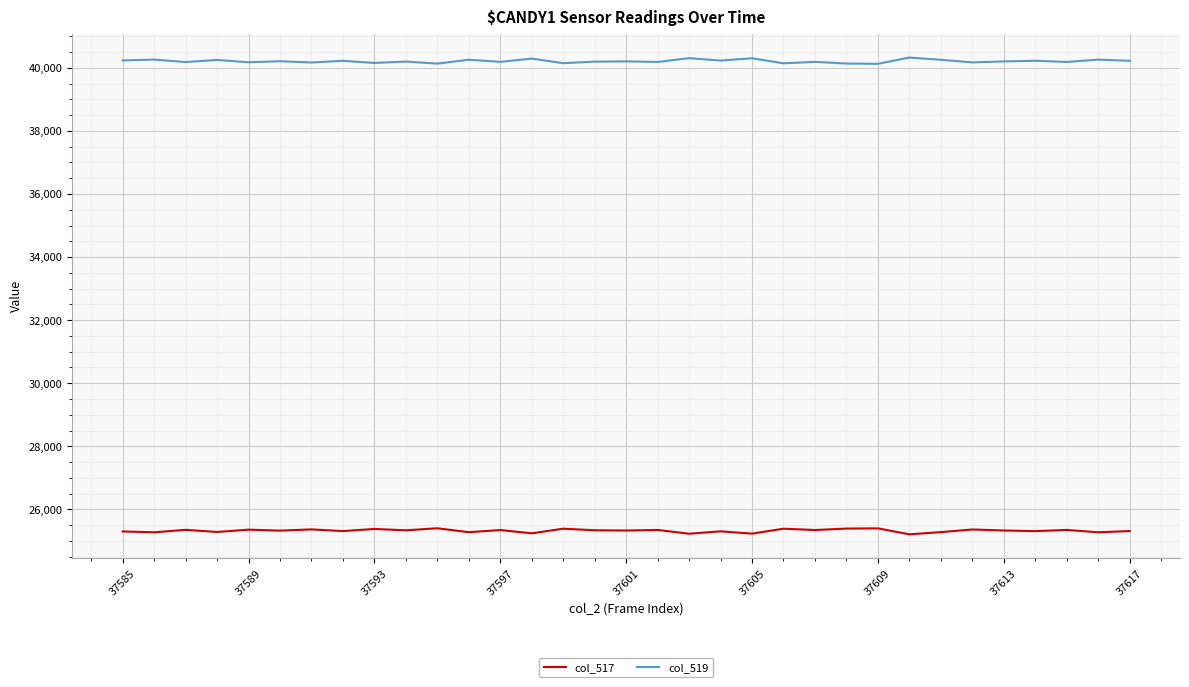

What is the maximum value shown in the chart?

40326